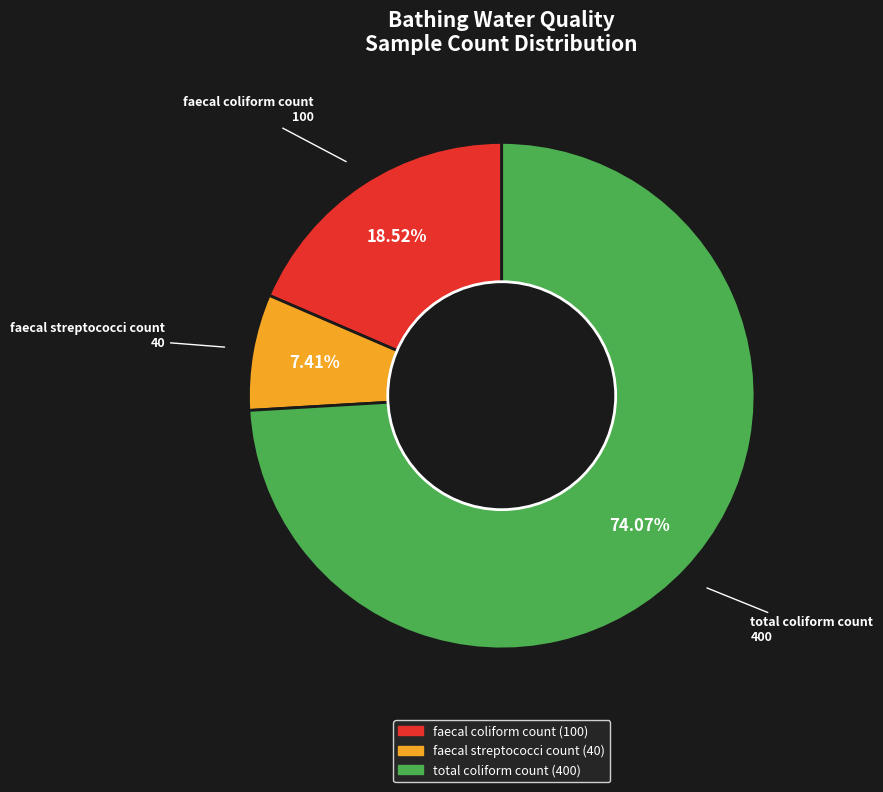

Does total coliform count account for over 50% of the chart?

Yes